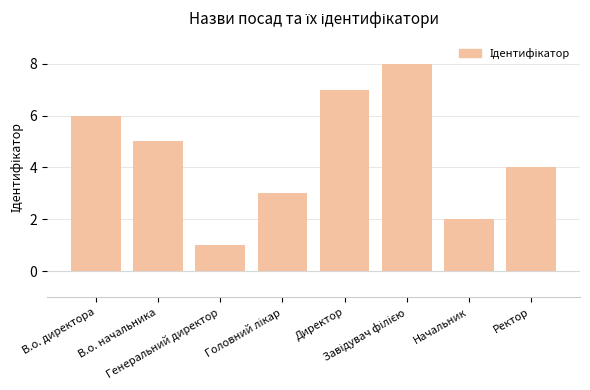

What is the difference between the maximum and minimum values?

7